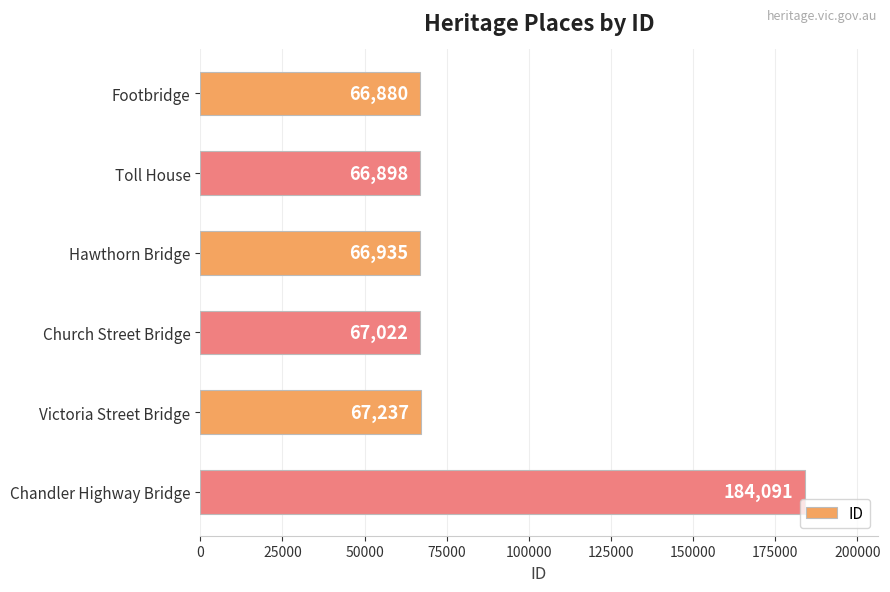

What is the difference between the second highest and second lowest values?

339